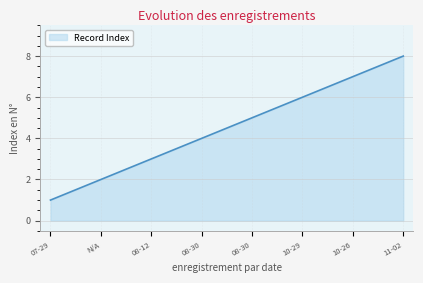

Count the number of data series in this chart.

1